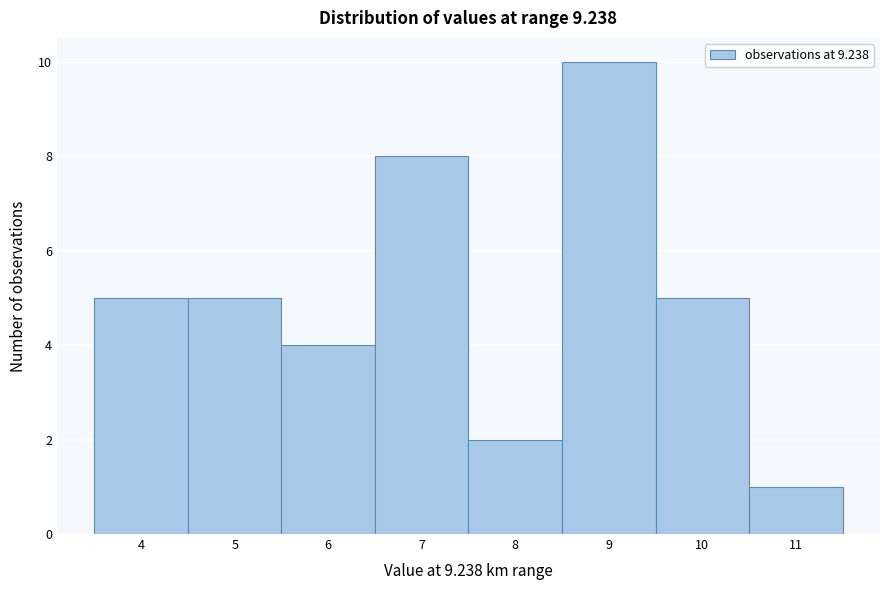

Reading left to right, what are all the values shown in this chart?

5	5	4	8	2	10	5	1